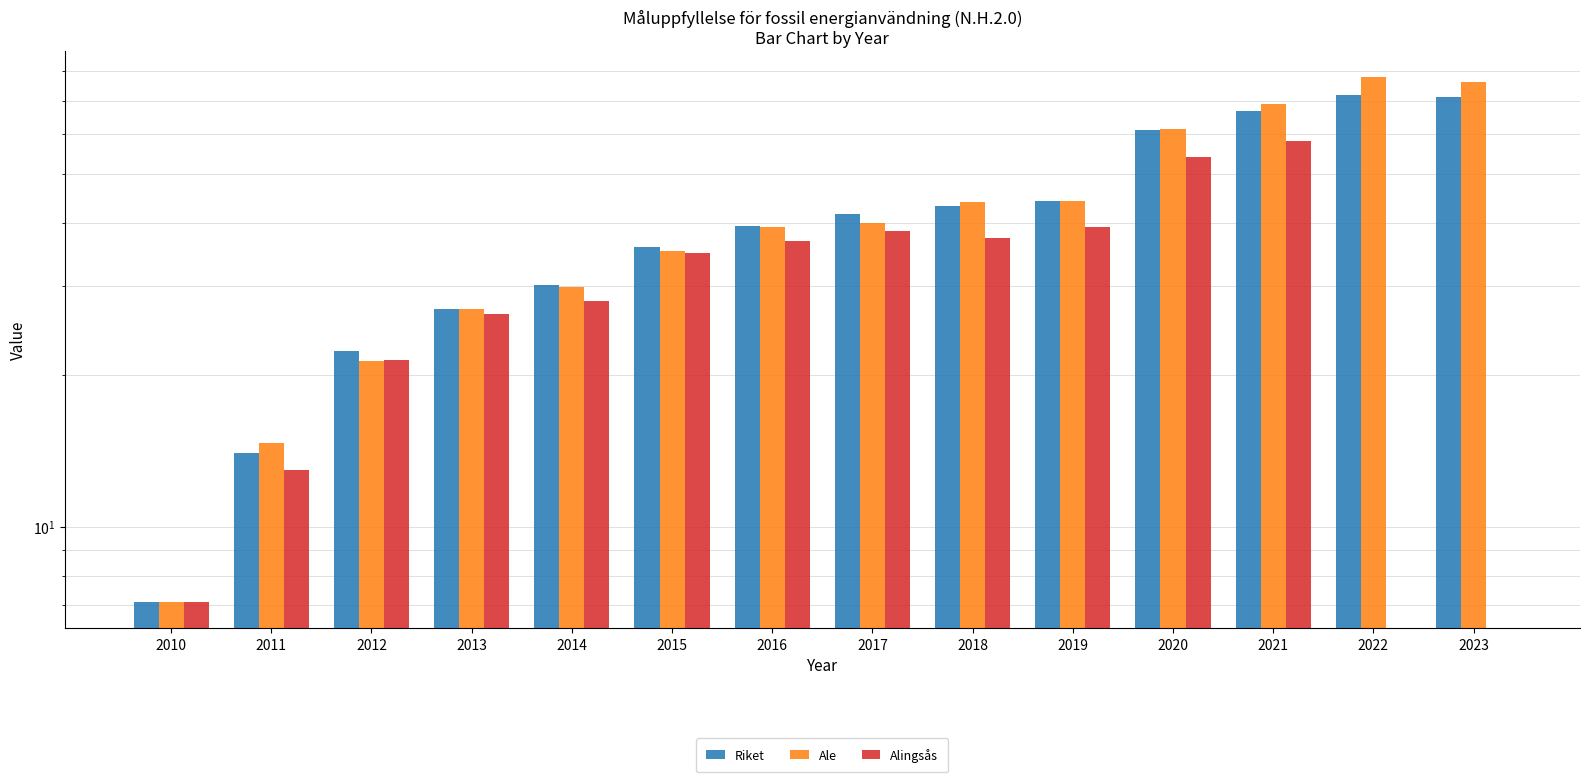

Where does the Alingsås series first go above 34?

2015